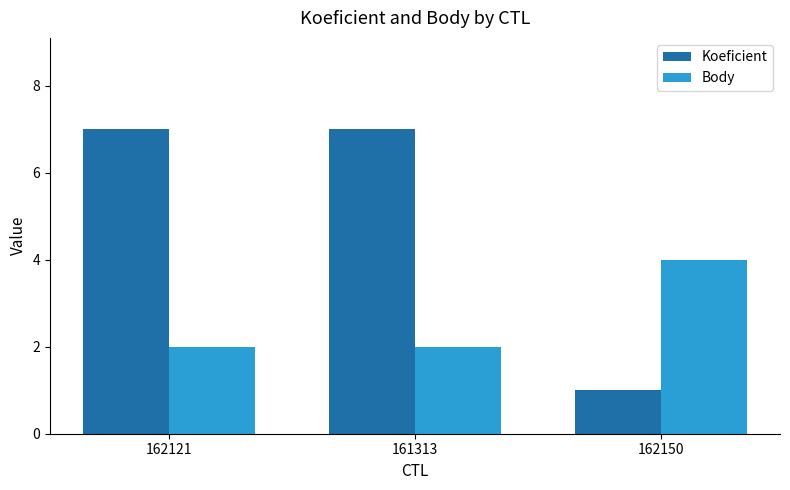

True or false: Body has a value of 2 at 162121.

True